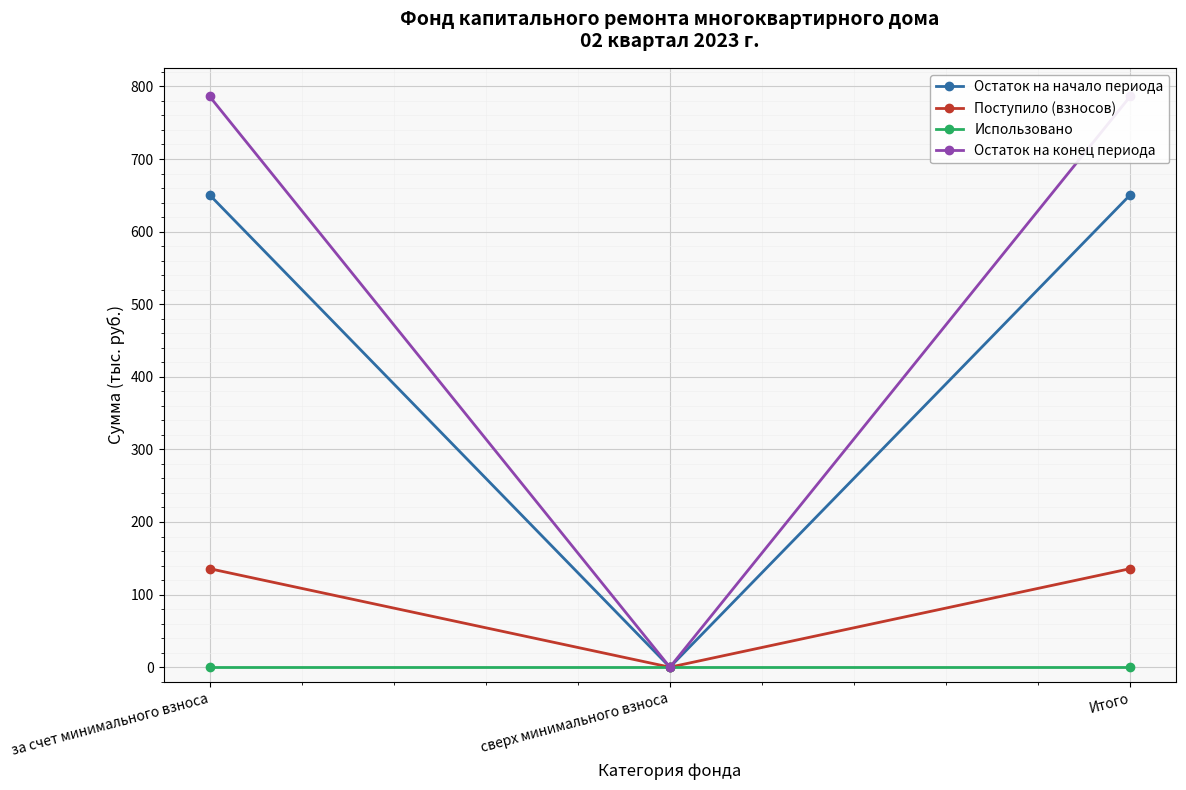

Does the chart display data point markers on the line(s)?

Yes